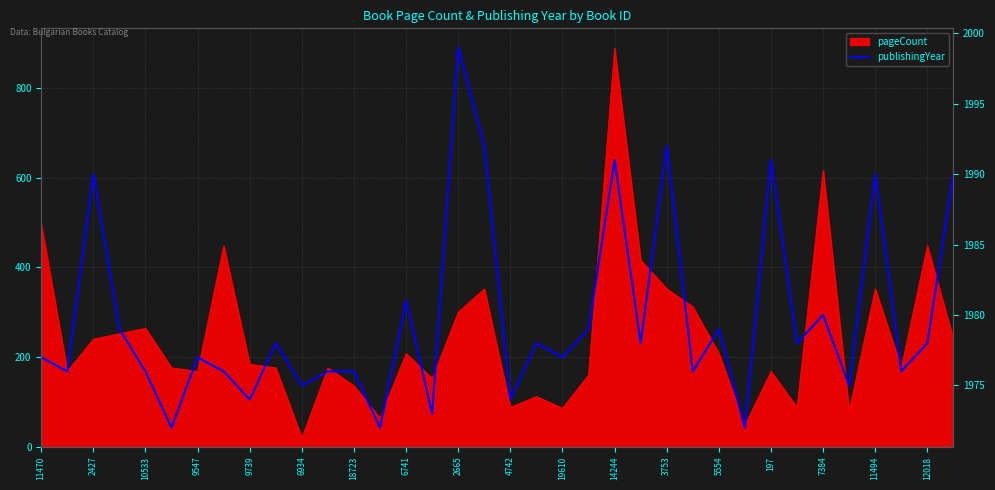

What is the value of the 16th point from the left?

1973